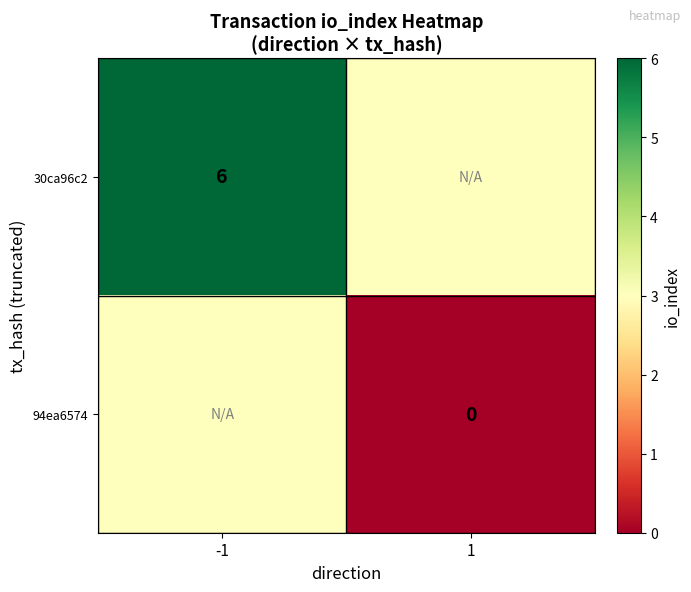

True or false: 30ca96c2 has a value of 9 at -1.

False